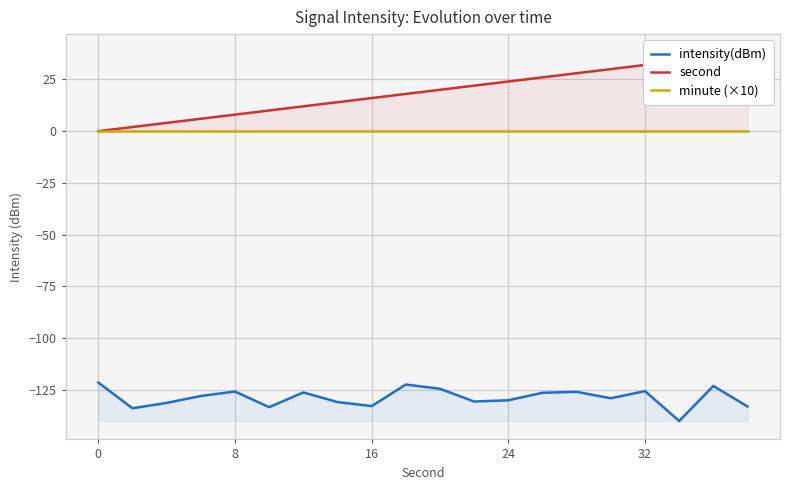

What is the highest value of the intensity(dBm) series?

-121.5